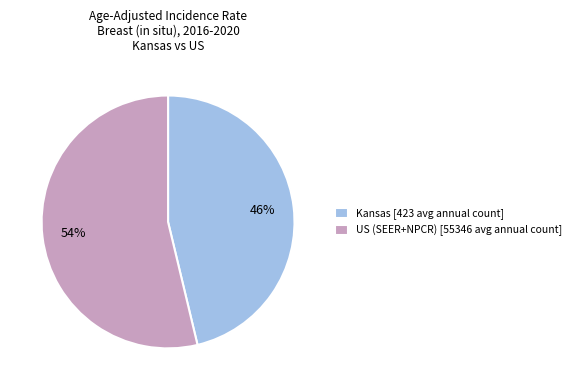

Rank the categories by value from lowest to highest.

Kansas, US (SEER+NPCR)